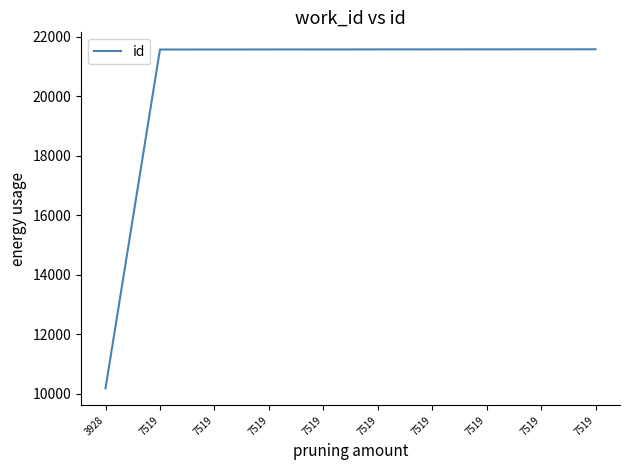

What is the difference between the maximum and minimum values?

11389